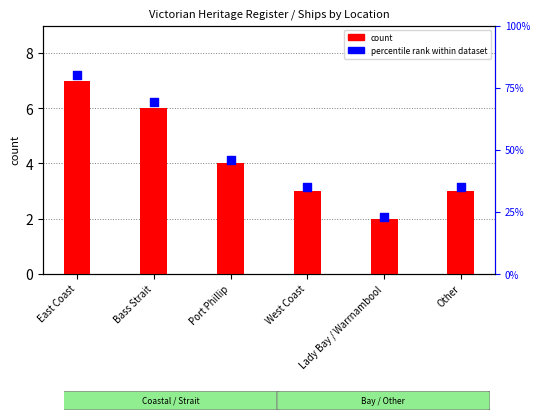

Which series has the widest spread of Y values?

percentile rank within dataset